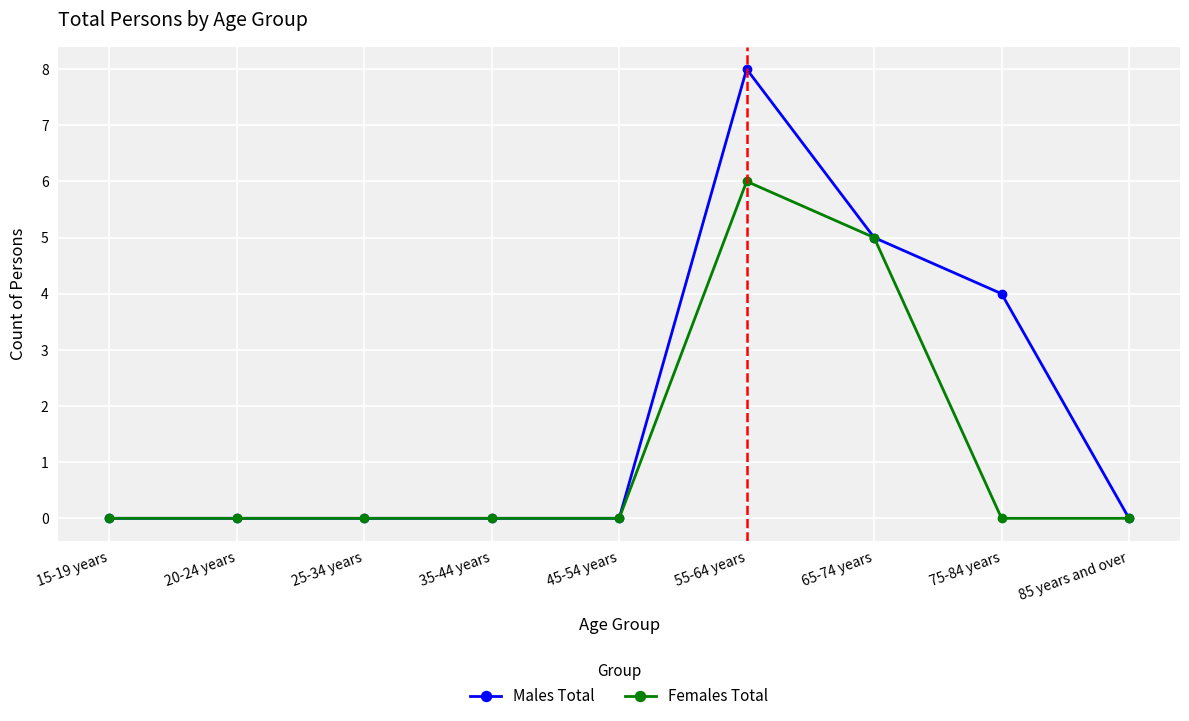

The Females Total series shows 0 at 25-34 years. True or false?

True